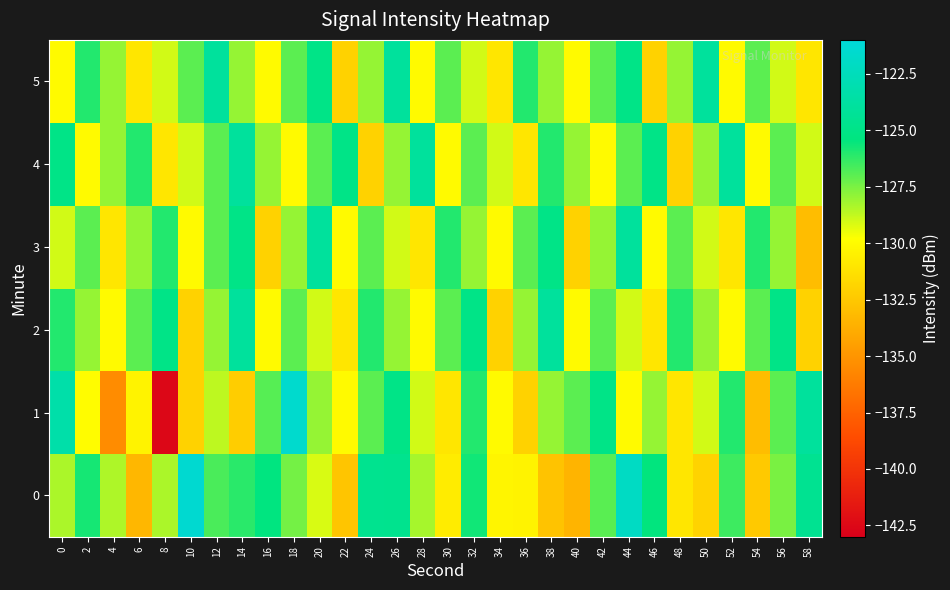

Which series has the largest range (max minus min)?

1